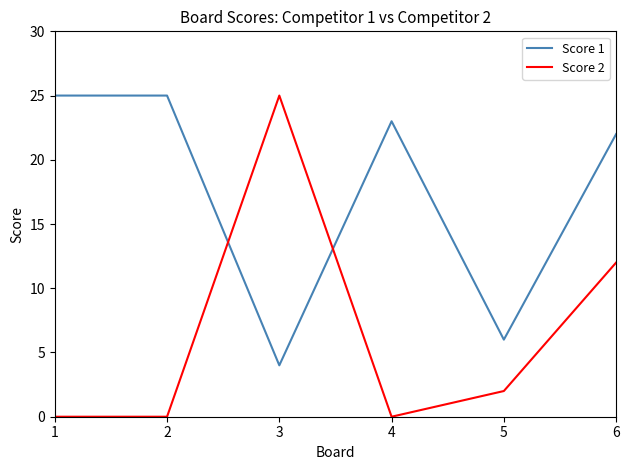

What is the total value across all series at 1?

25